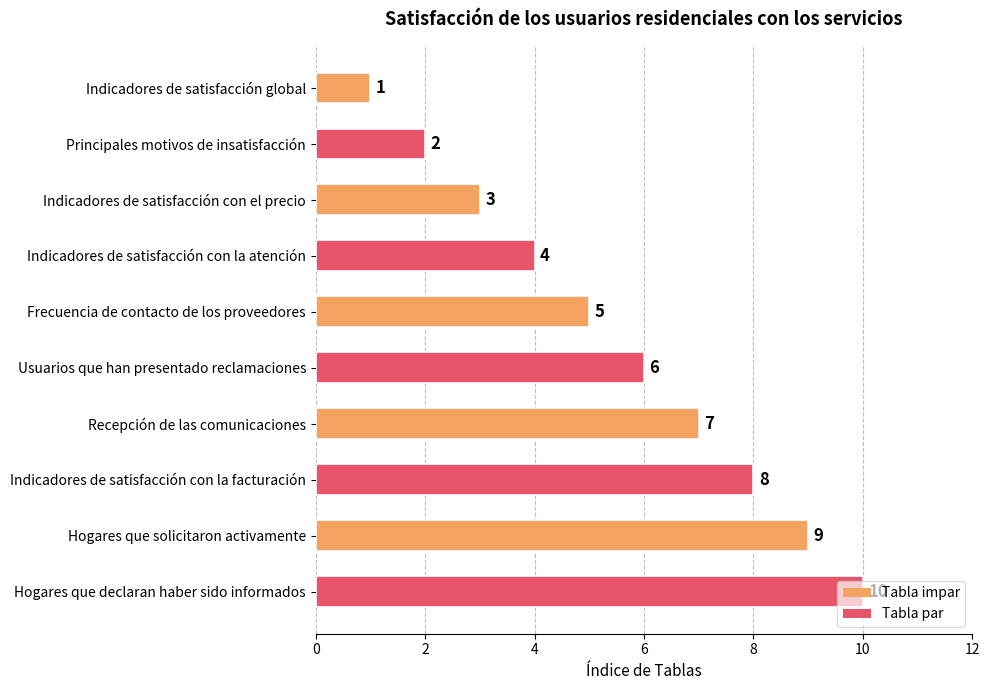

The value at Usuarios que han presentado reclamaciones is 10. True or false?

False